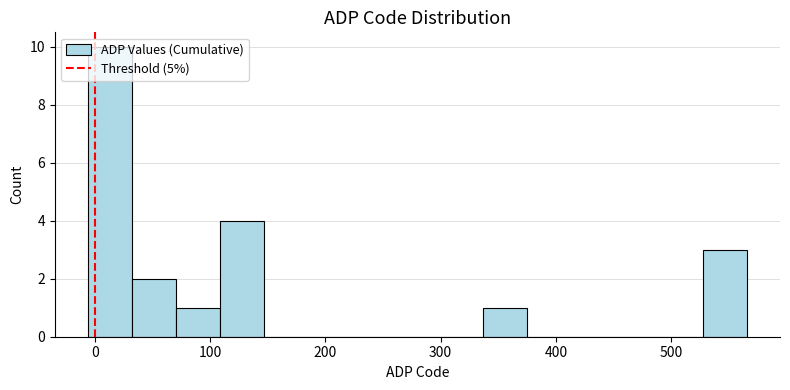

Around what value on the x-axis is the tallest bar? Give the approximate position of its centre, as read against the axis.

10